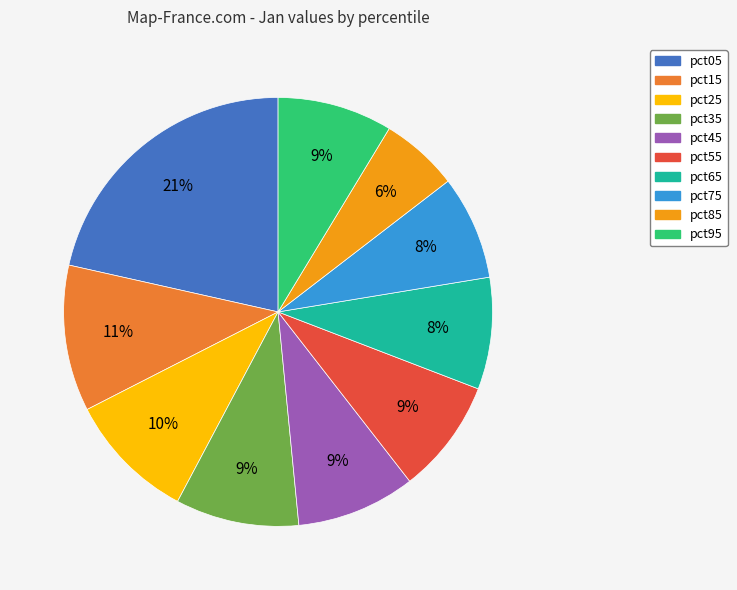

How many segments does this pie chart have?

10